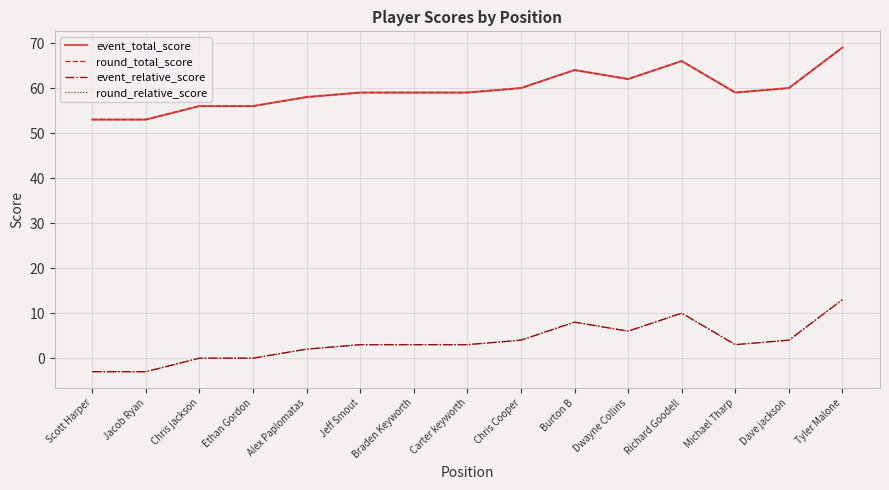

What is the greatest value displayed?

69